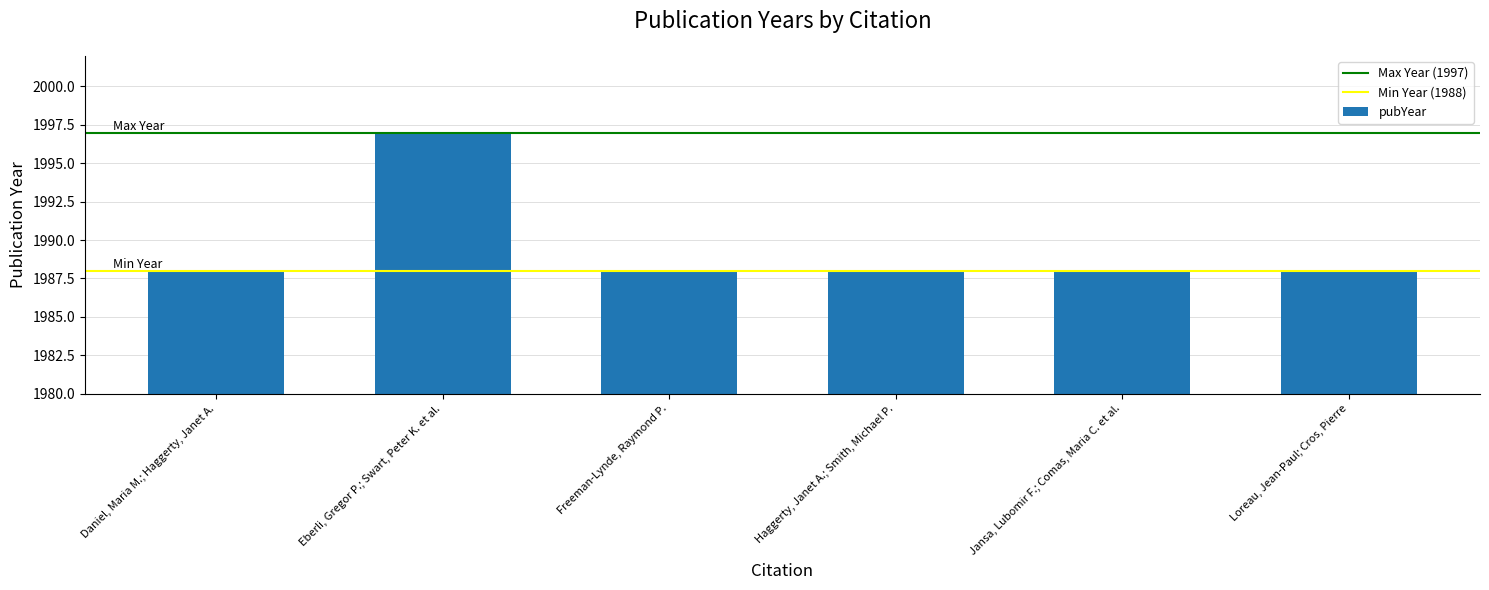

What is the difference between the maximum and minimum values?

9